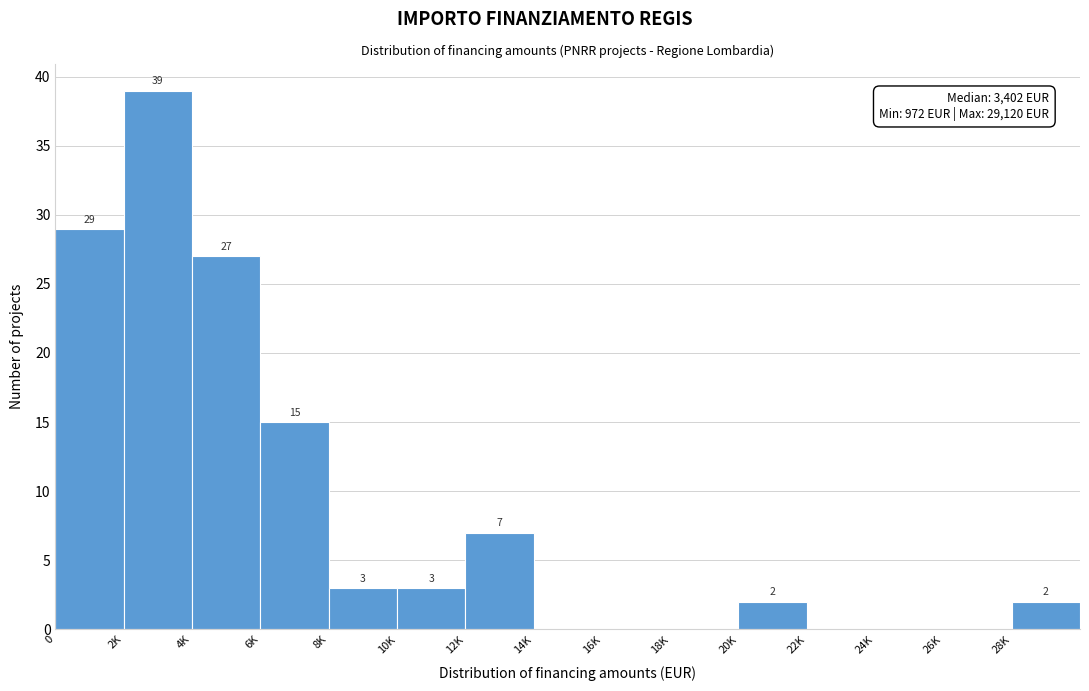

Reading left to right, what are all the values shown in this chart?

0=29	2K=39	4K=27	6K=15	8K=3	10K=3	12K=7	14K=0	16K=0	18K=0	20K=2	22K=0	24K=0	26K=0	28K=2